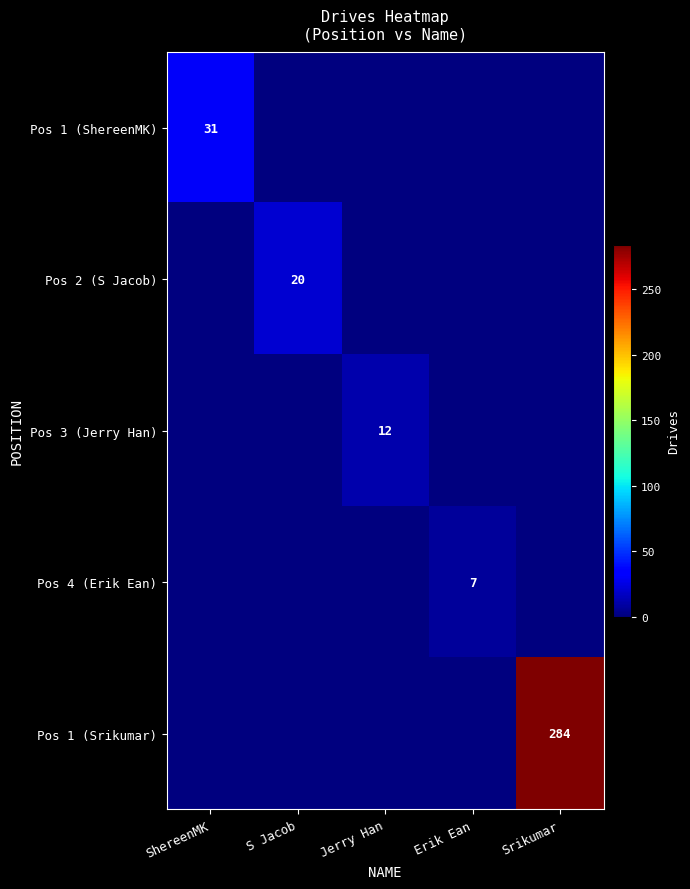

The Pos 2 (S Jacob) series shows 20 at S Jacob. True or false?

True